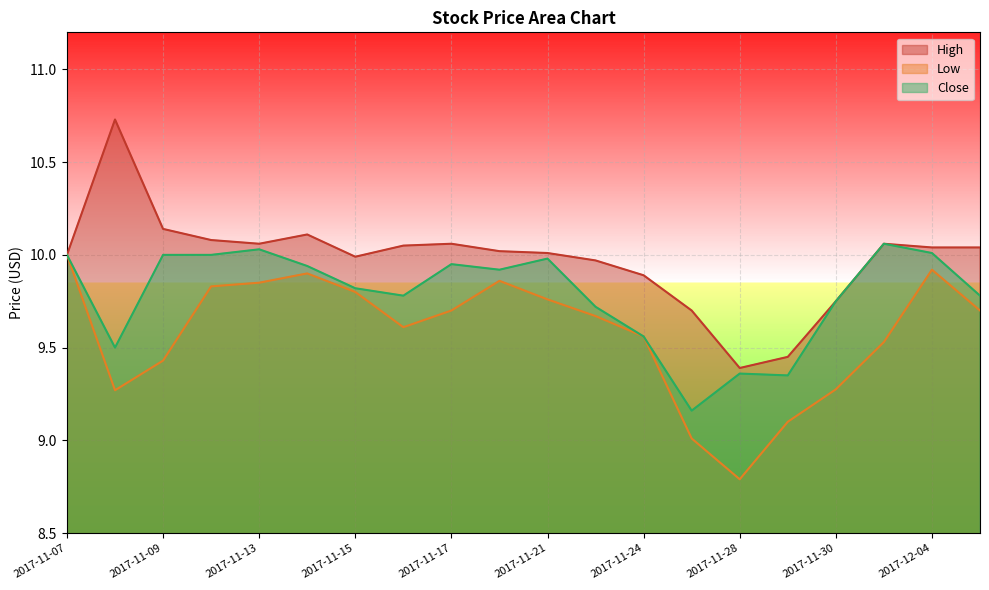

Where is High nearest to the value 10?

2017-11-07